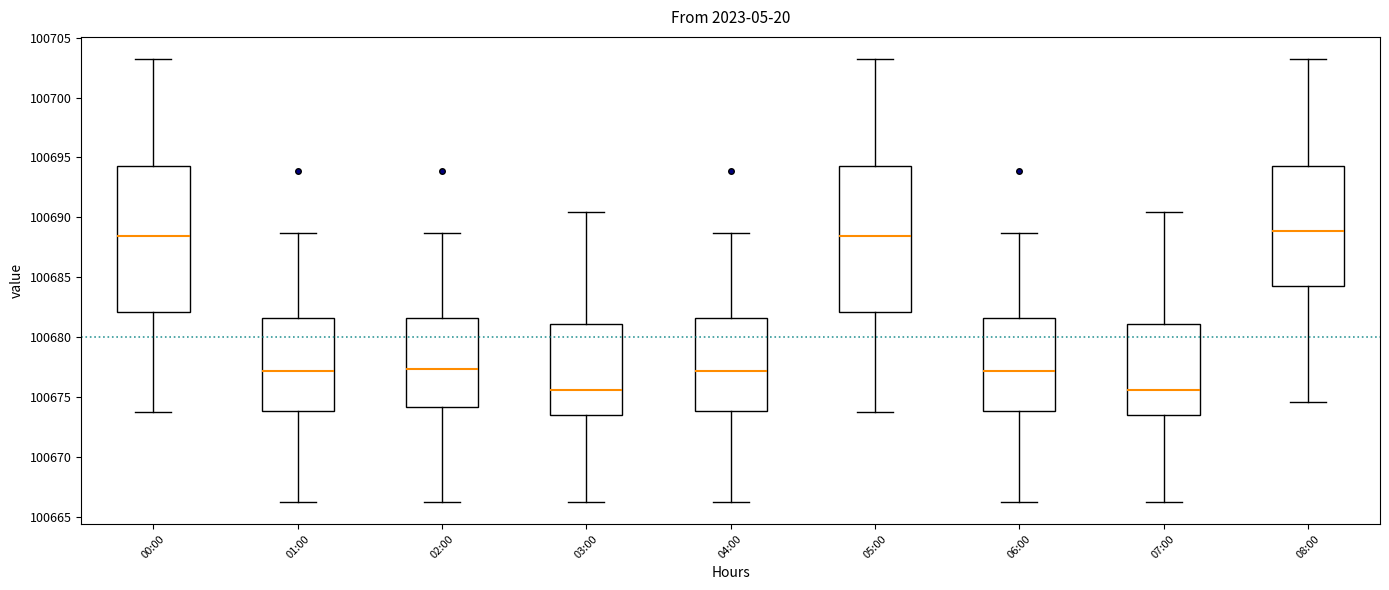

Reading left to right, transcribe this box plot: for each box, give where its median line is, the range the box spans, and where its two whiskers end, as read against the y-axis. The values are not printed on the chart, so give them approximately, as read against the axis.

00:00: median 100688.5, box 100682.0 to 100694.5, whiskers 100673.5 to 100703.0
01:00: median 100677.0, box 100674.0 to 100681.5, whiskers 100666.5 to 100688.5
02:00: median 100677.5, box 100674.0 to 100681.5, whiskers 100666.5 to 100688.5
03:00: median 100675.5, box 100673.5 to 100681.0, whiskers 100666.5 to 100690.5
04:00: median 100677.0, box 100674.0 to 100681.5, whiskers 100666.5 to 100688.5
05:00: median 100688.5, box 100682.0 to 100694.5, whiskers 100673.5 to 100703.0
06:00: median 100677.0, box 100674.0 to 100681.5, whiskers 100666.5 to 100688.5
07:00: median 100675.5, box 100673.5 to 100681.0, whiskers 100666.5 to 100690.5
08:00: median 100689.0, box 100684.0 to 100694.5, whiskers 100674.5 to 100703.0